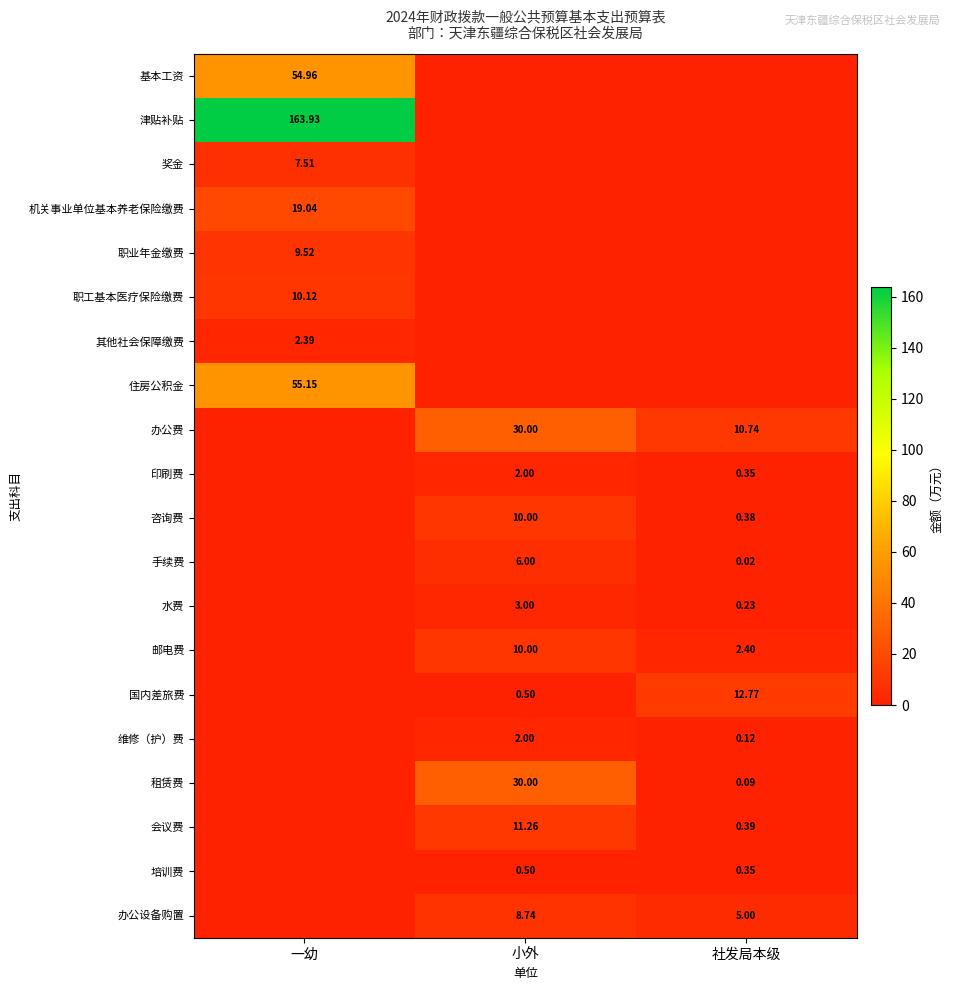

What is the average value of the 水费 series?

1.1